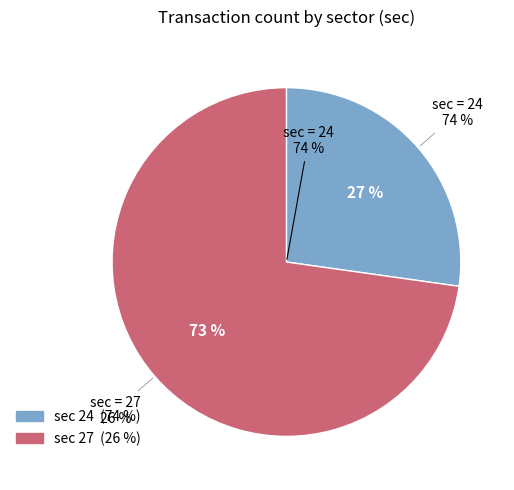

To the nearest percent, what percentage of the pie is 27?

73%